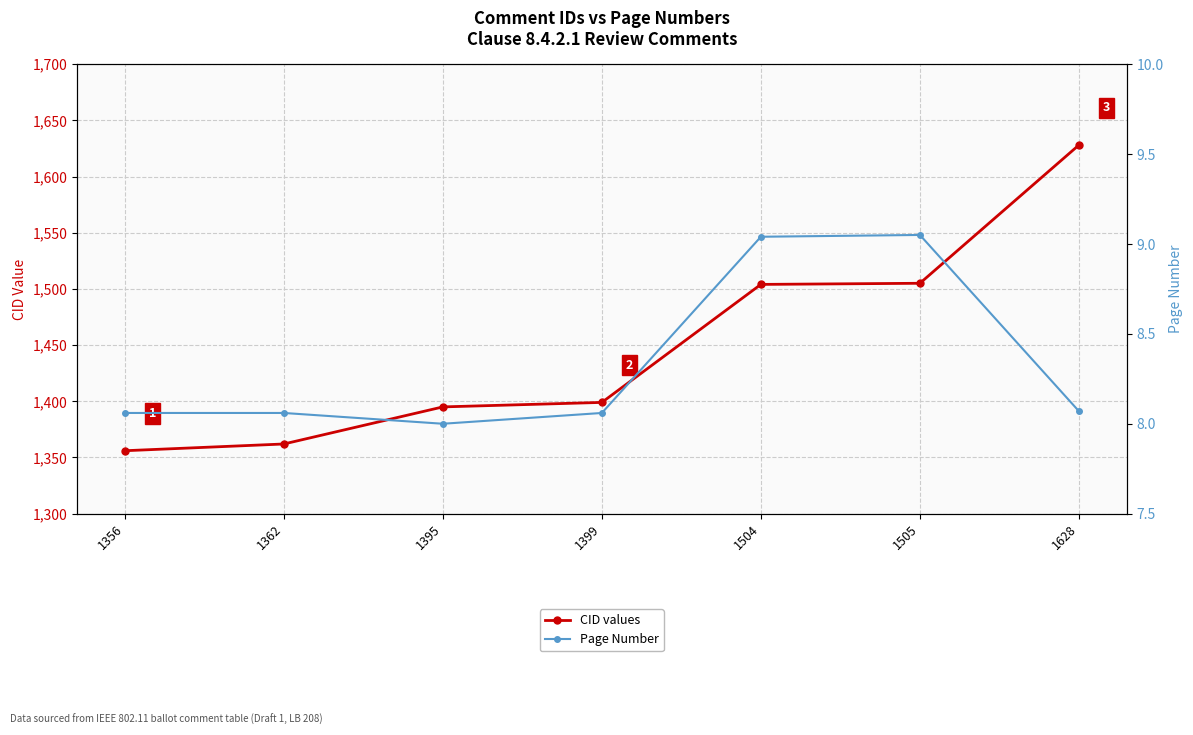

True or false: CID values and Page Number intersect in this chart.

False